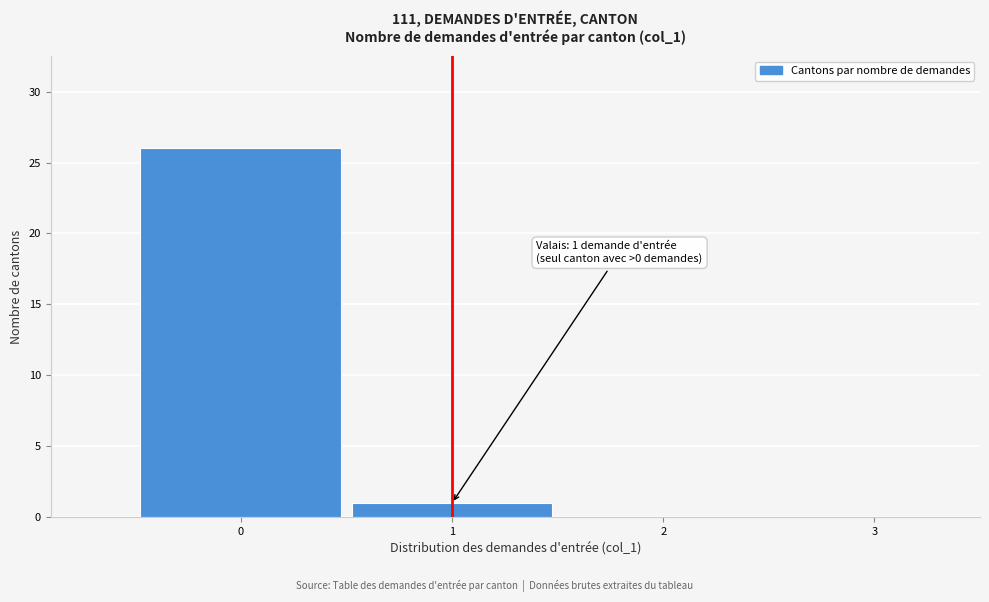

Which range on the x-axis has the tallest bar?

-0.5 to 0.5